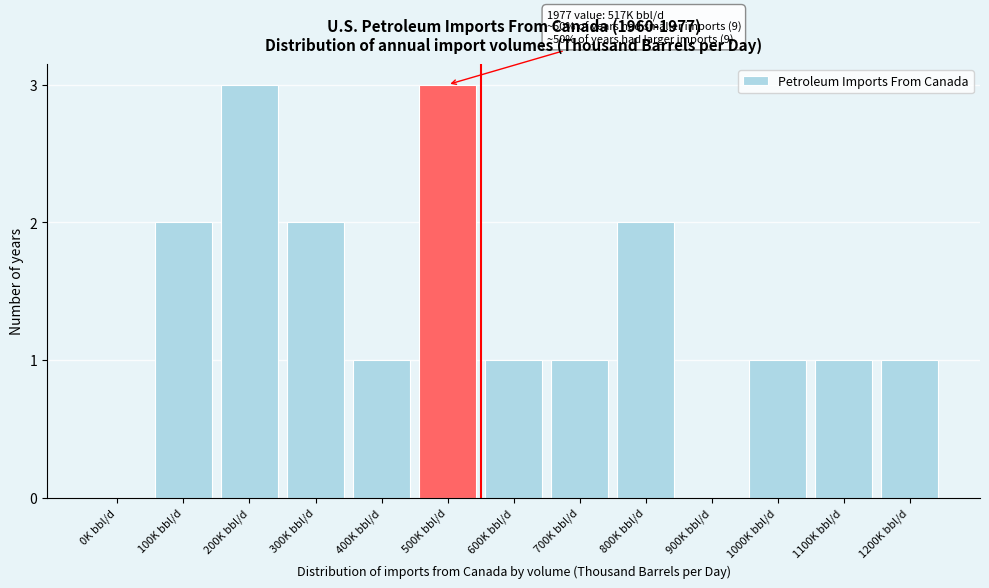

Reading left to right, transcribe all the data shown in this chart.

0K bbl/d=0	100K bbl/d=2	200K bbl/d=3	300K bbl/d=2	400K bbl/d=1	500K bbl/d=3	600K bbl/d=1	700K bbl/d=1	800K bbl/d=2	900K bbl/d=0	1000K bbl/d=1	1100K bbl/d=1	1200K bbl/d=1